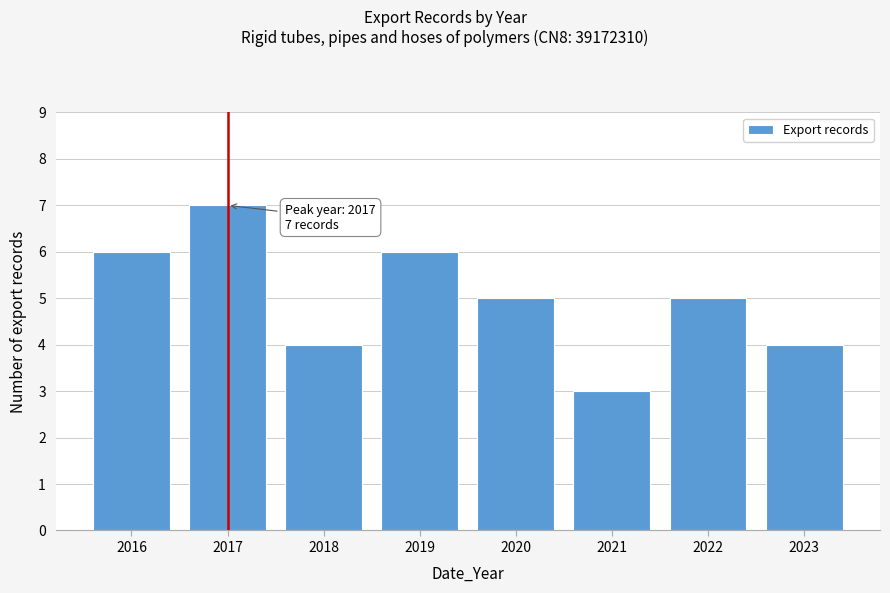

Reading left to right, list all the values displayed in this chart.

2016=6	2017=7	2018=4	2019=6	2020=5	2021=3	2022=5	2023=4